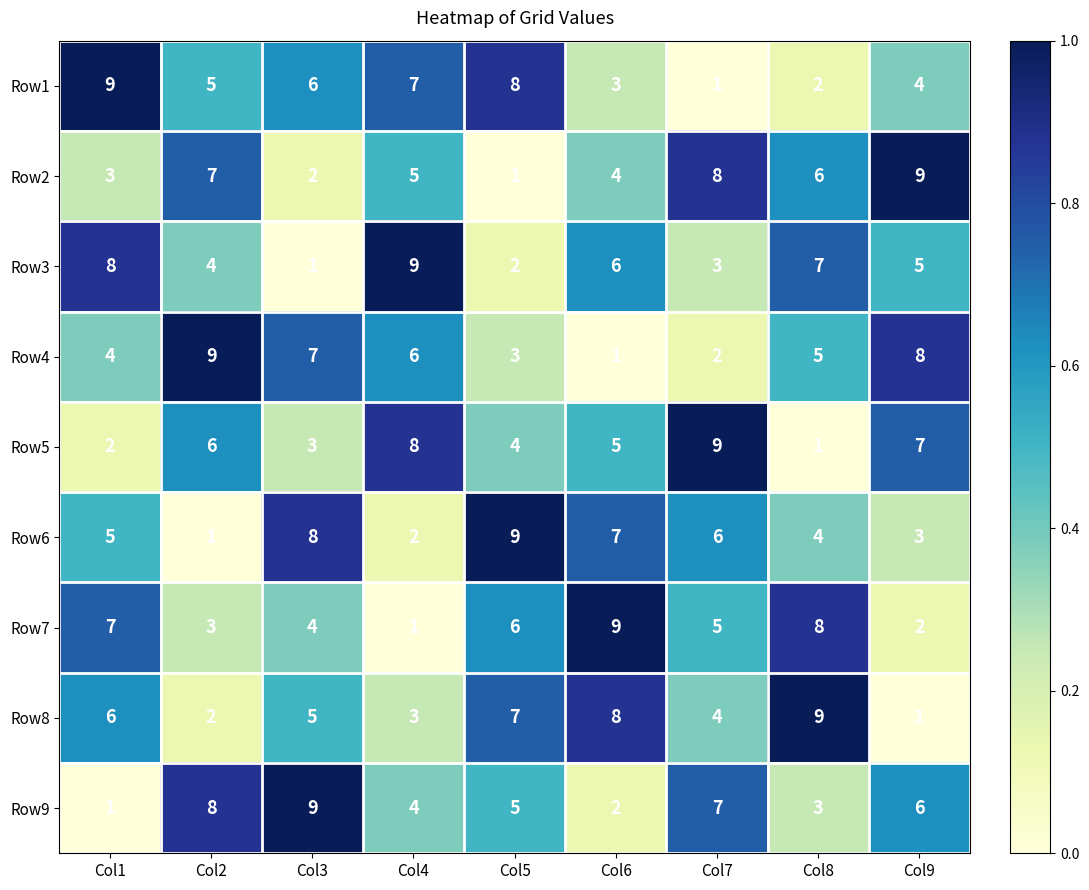

What is the difference between the second highest and second lowest values in the Row2 series?

6